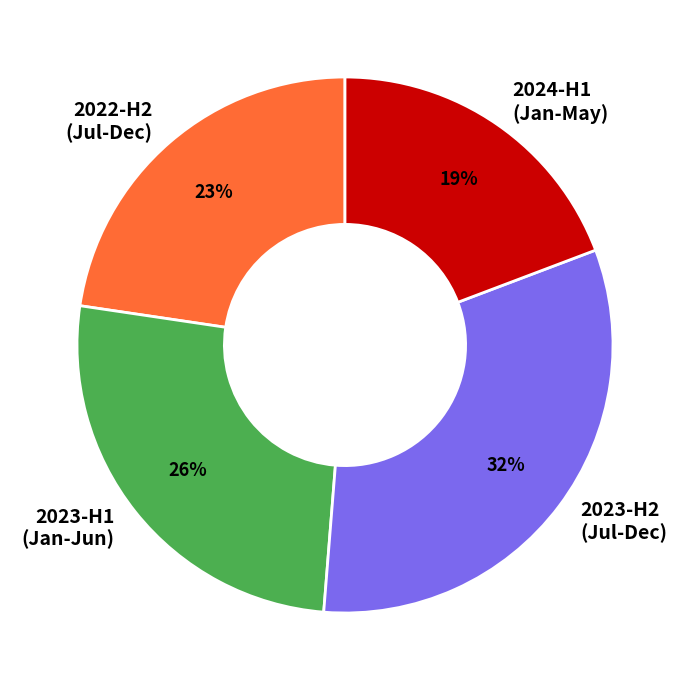

Rank the categories by value from lowest to highest.

2024-H1 (Jan-May), 2022-H2 (Jul-Dec), 2023-H1 (Jan-Jun), 2023-H2 (Jul-Dec)